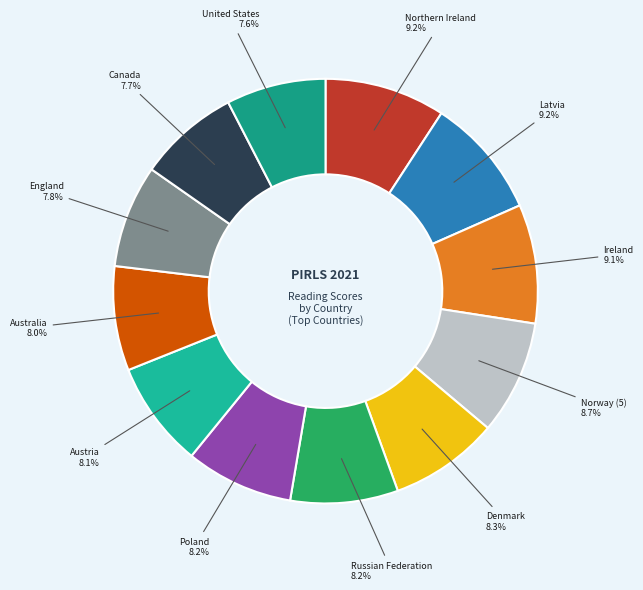

How many slices are in this pie chart?

12